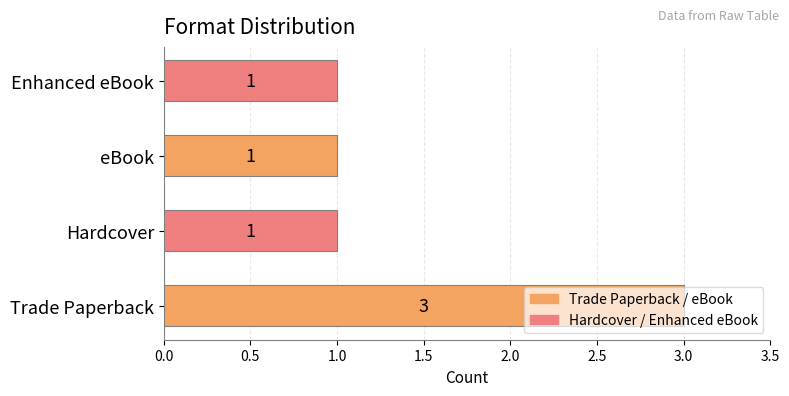

True or false: the data shows 3 at Trade Paperback.

True